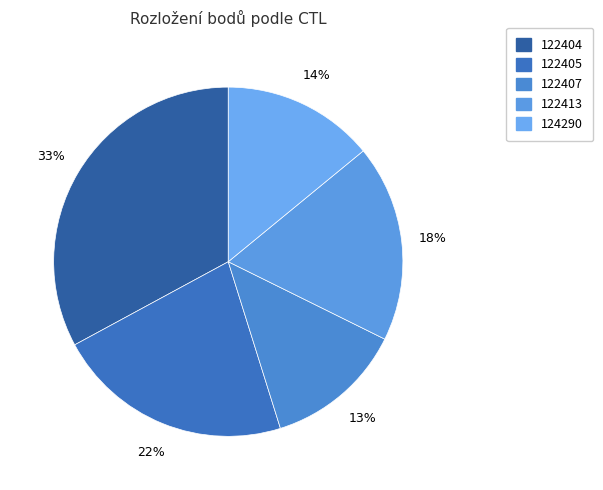

Rank the categories by value from highest to lowest.

122404, 122405, 122413, 124290, 122407